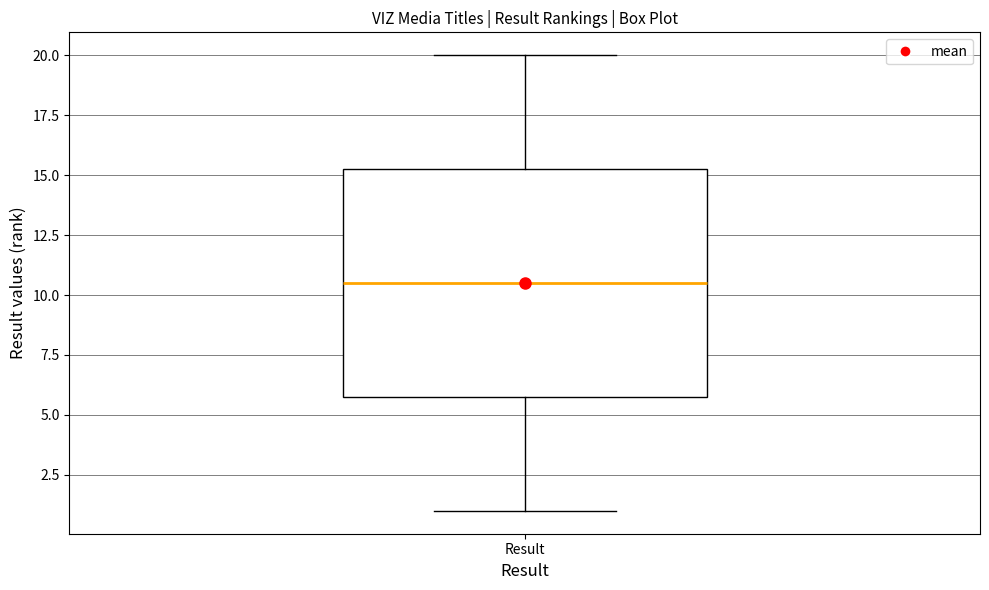

Read this box plot against the y-axis: the position of the median line, the range covered by the box, and the ends of both whiskers. The values are not printed on the chart, so give them approximately, as read against the axis.

median 10.5, box 6.0 to 15.5, whiskers 1.0 to 20.0